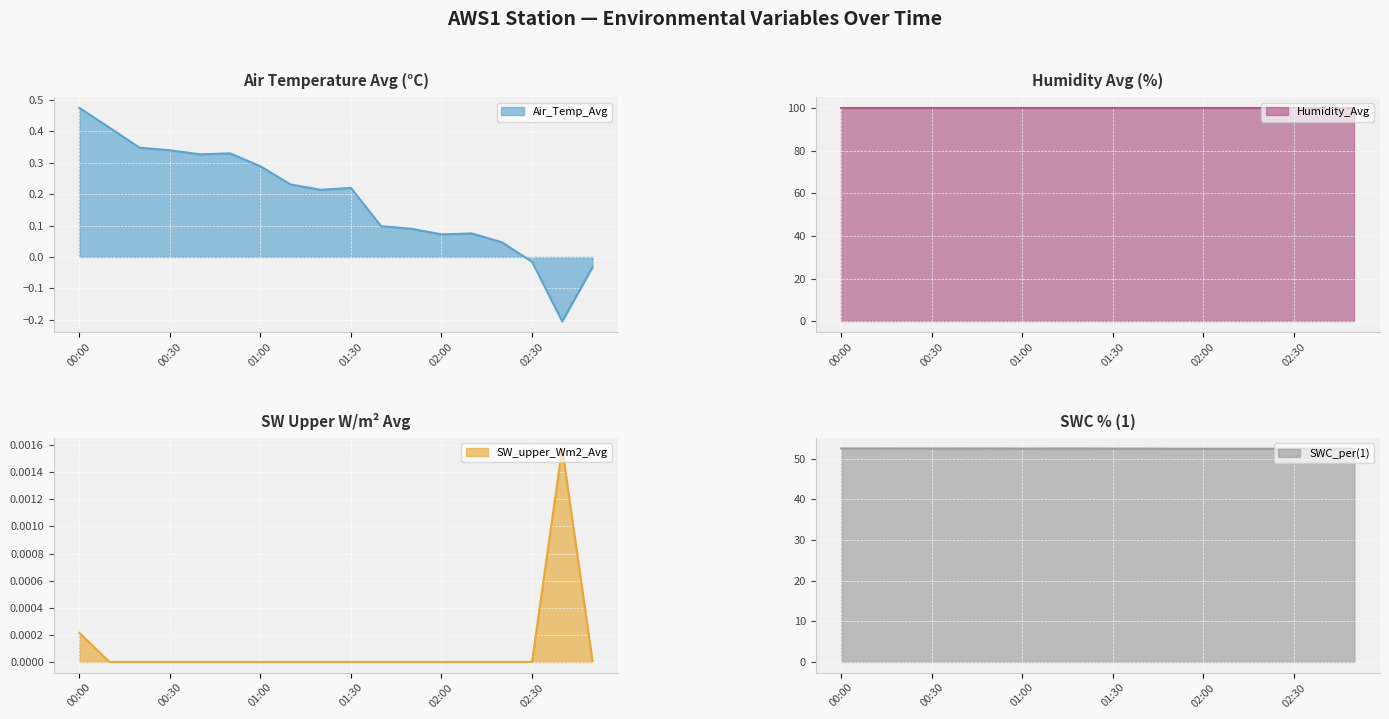

Where does the Air_Temp_Avg series first go above 0?

00:00